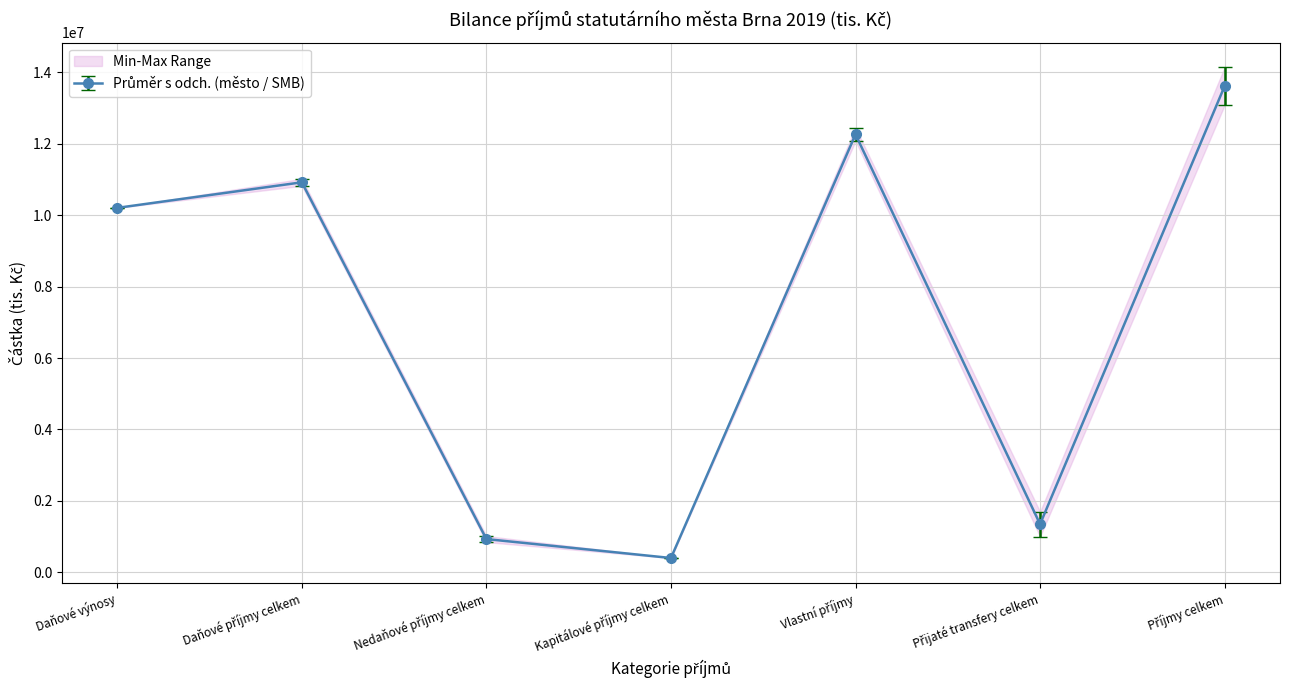

What is the difference between the second highest and minimum values in the město series?

11666692